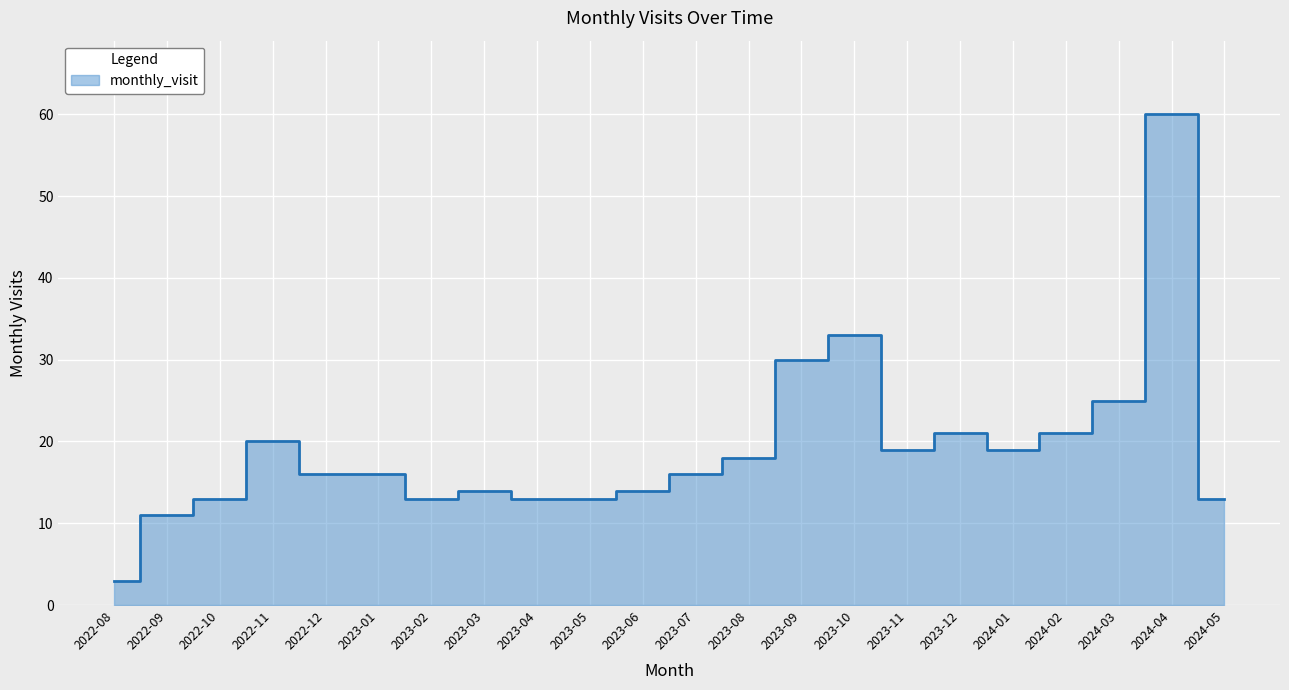

How many points are higher than both their immediate neighbors (excluding endpoints)?

5